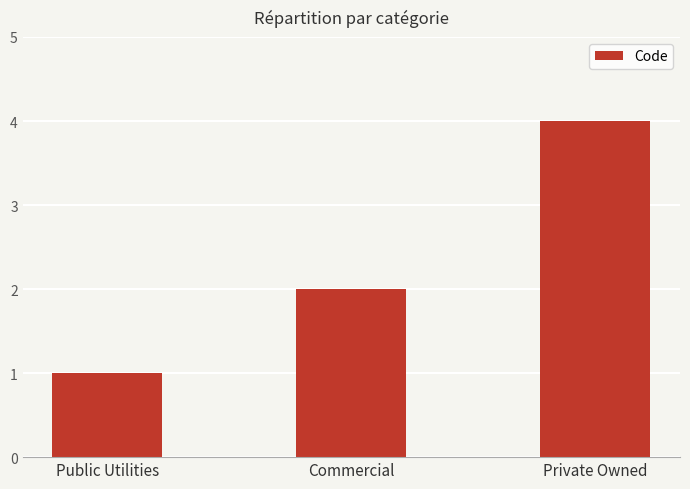

What is the label of the 1st bar from the left?

Public Utilities